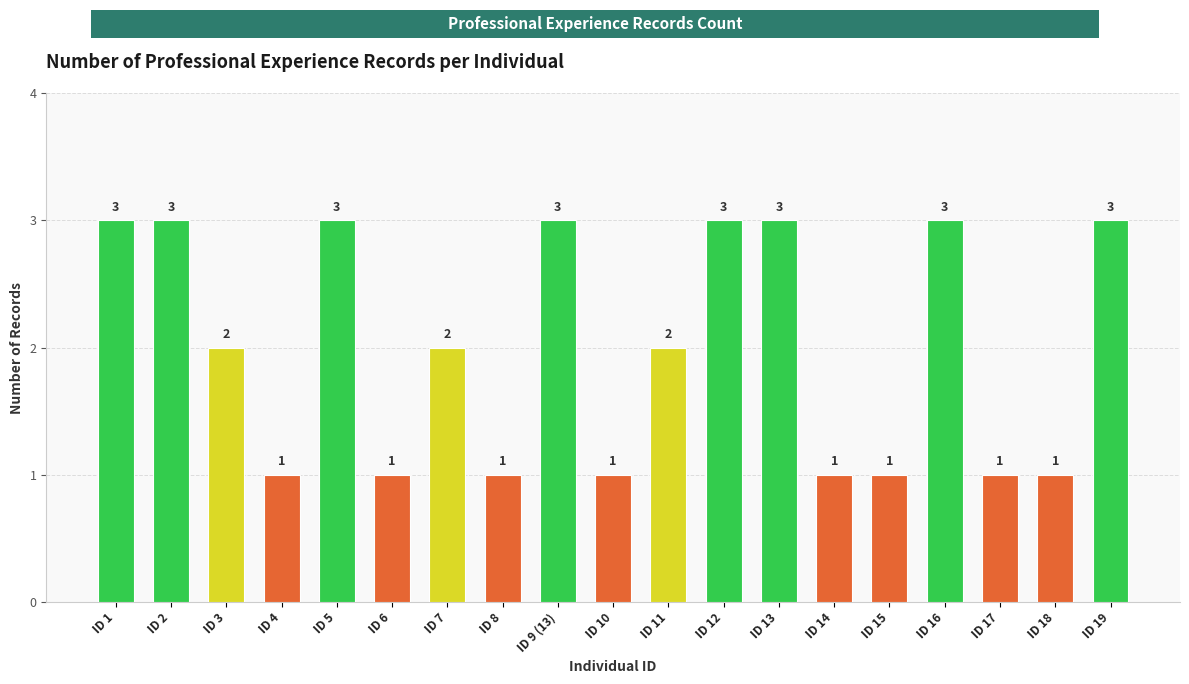

What is the greatest value displayed?

3